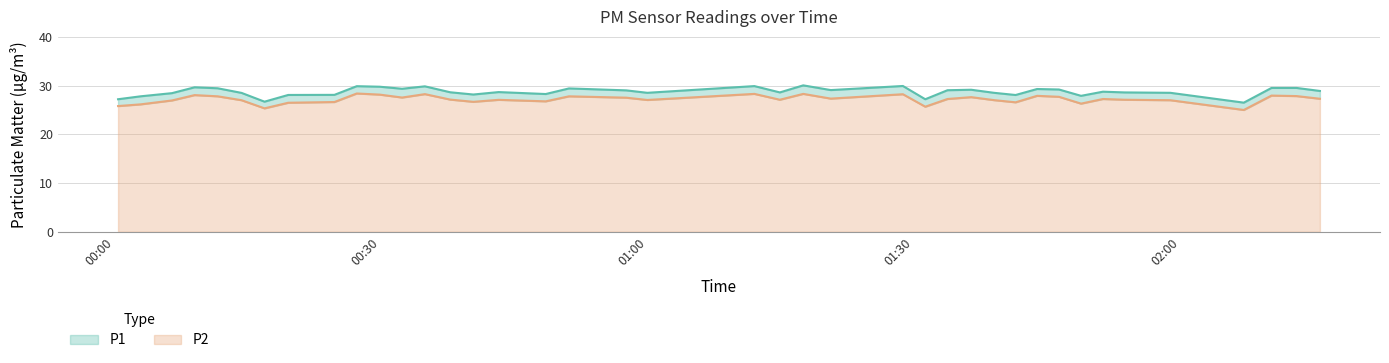

In P1, how many points are lower than both neighbors (excluding endpoints)?

11